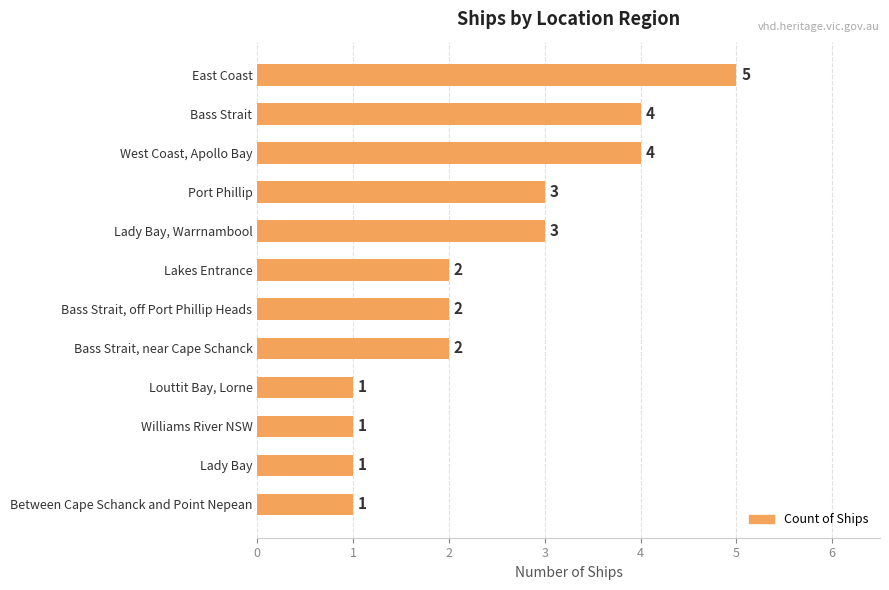

Reading top to bottom, what are all the values shown in this chart?

5	4	4	3	3	2	2	2	1	1	1	1